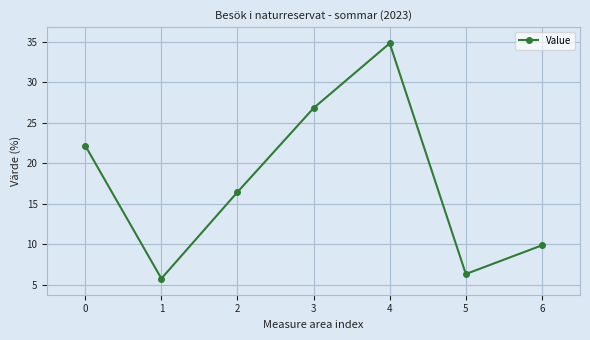

Where is the first local minimum?

1